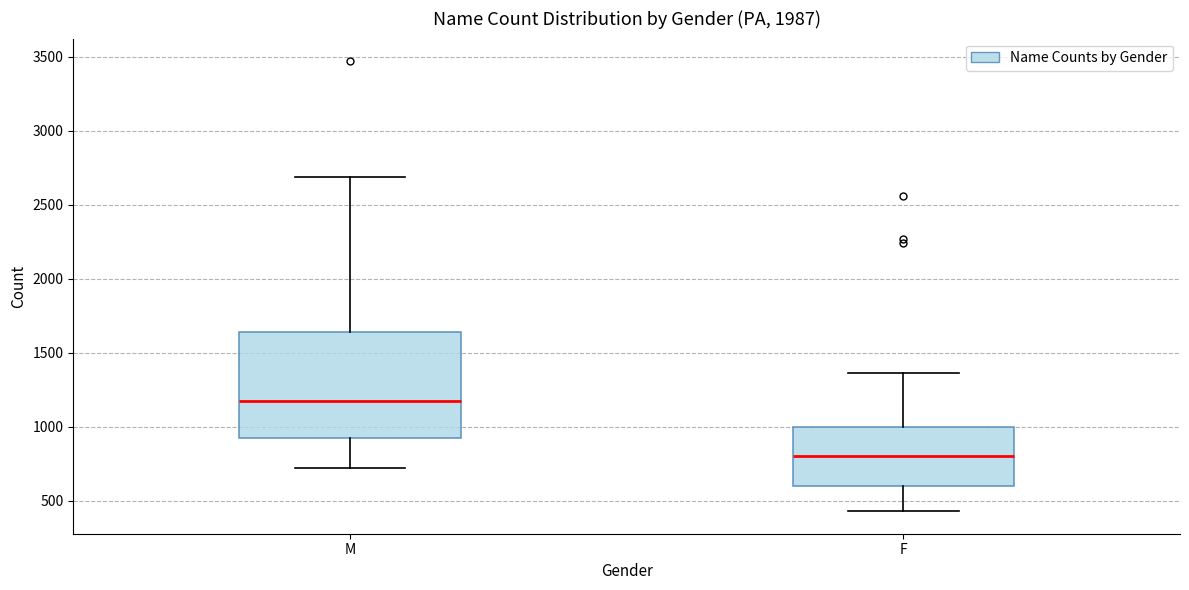

Reading left to right, transcribe this box plot: for each box, give where its median line is, the range the box spans, and where its two whiskers end, as read against the y-axis. The values are not printed on the chart, so give them approximately, as read against the axis.

M: median 1150, box 950 to 1650, whiskers 700 to 2700
F: median 800, box 600 to 1000, whiskers 450 to 1350